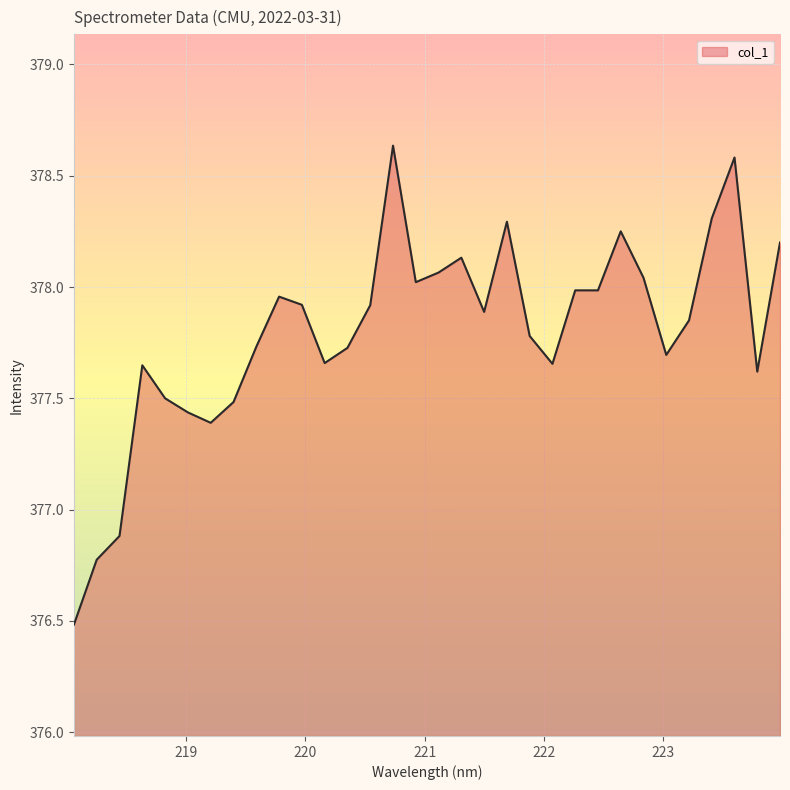

What is the smallest value displayed?

376.5